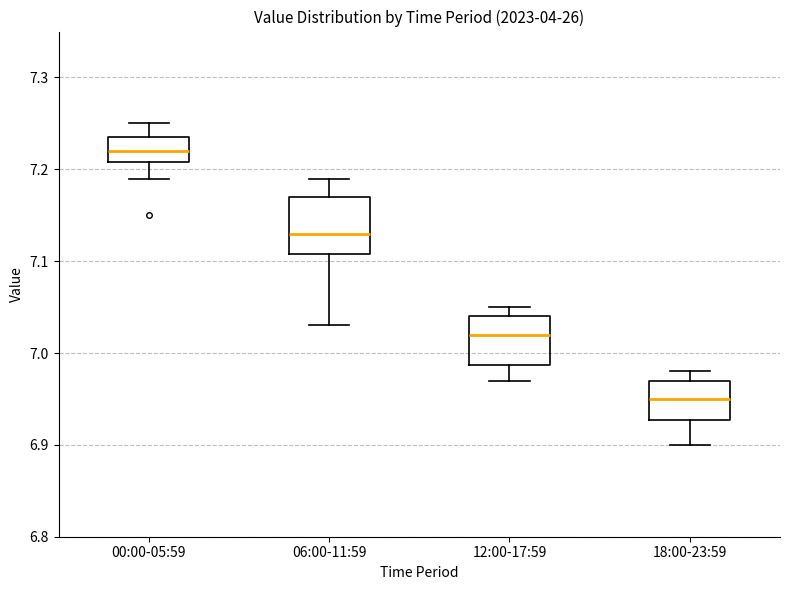

Comparing the boxes themselves (not the whiskers), which one is the tallest?

06:00-11:59